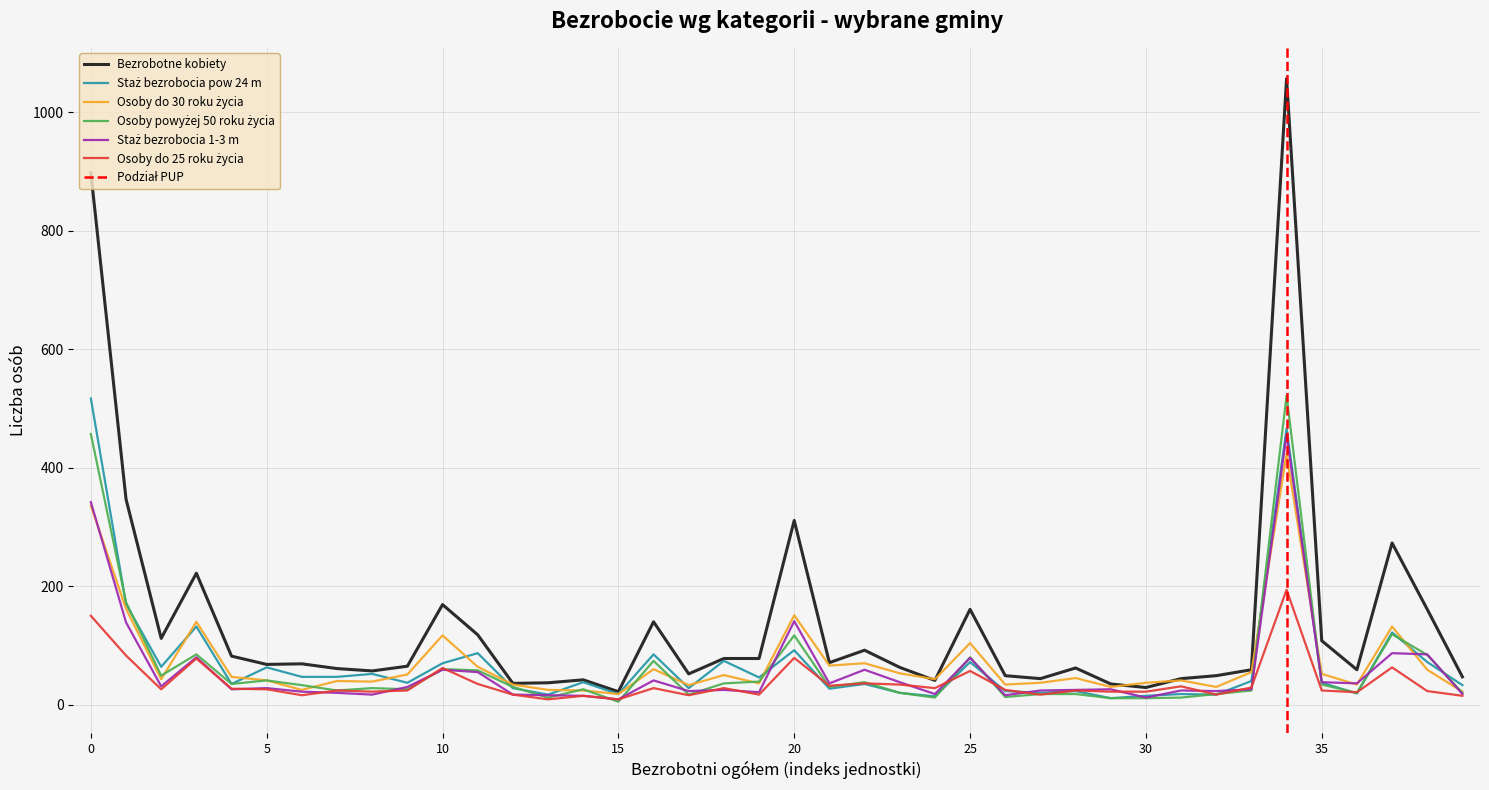

What is the value of the Osoby do 30 roku życia point at the 10th from the left?

51